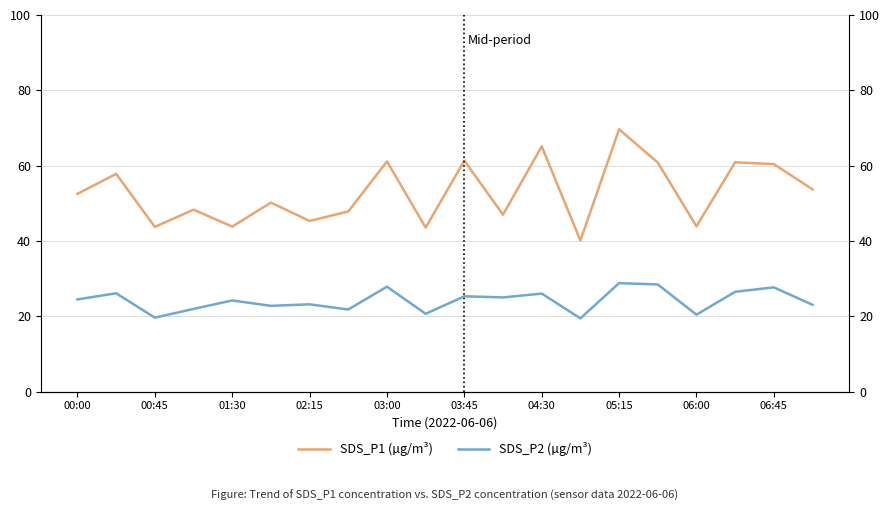

How many distinct data groups are displayed?

2